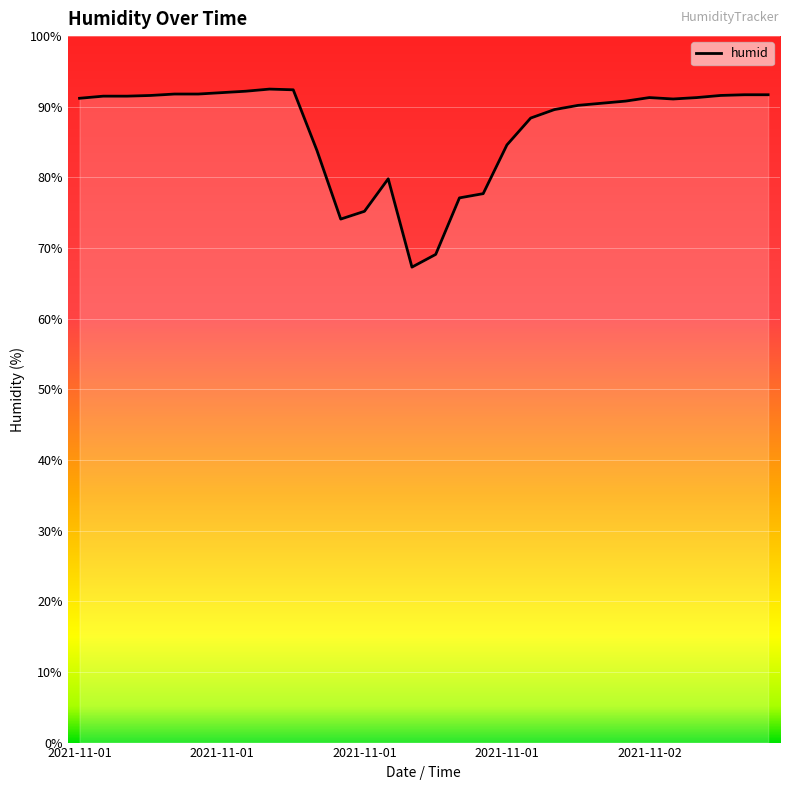

What is the greatest value displayed?

92.5